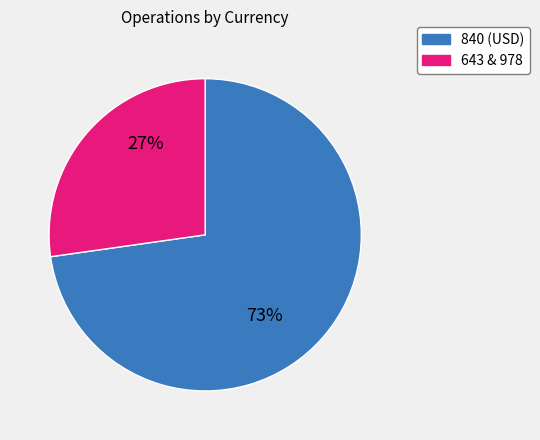

To the nearest percent, what is the difference between the largest and smallest slice percentages?

46%